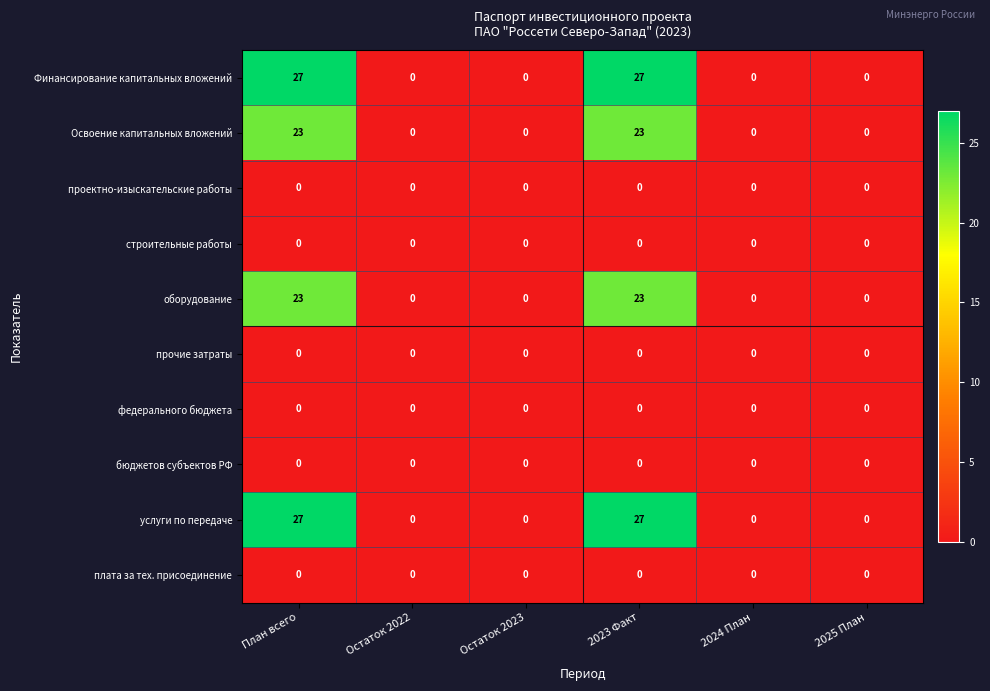

What is the difference between the Освоение капитальных вложений values at 2023 Факт and Остаток 2022?

23